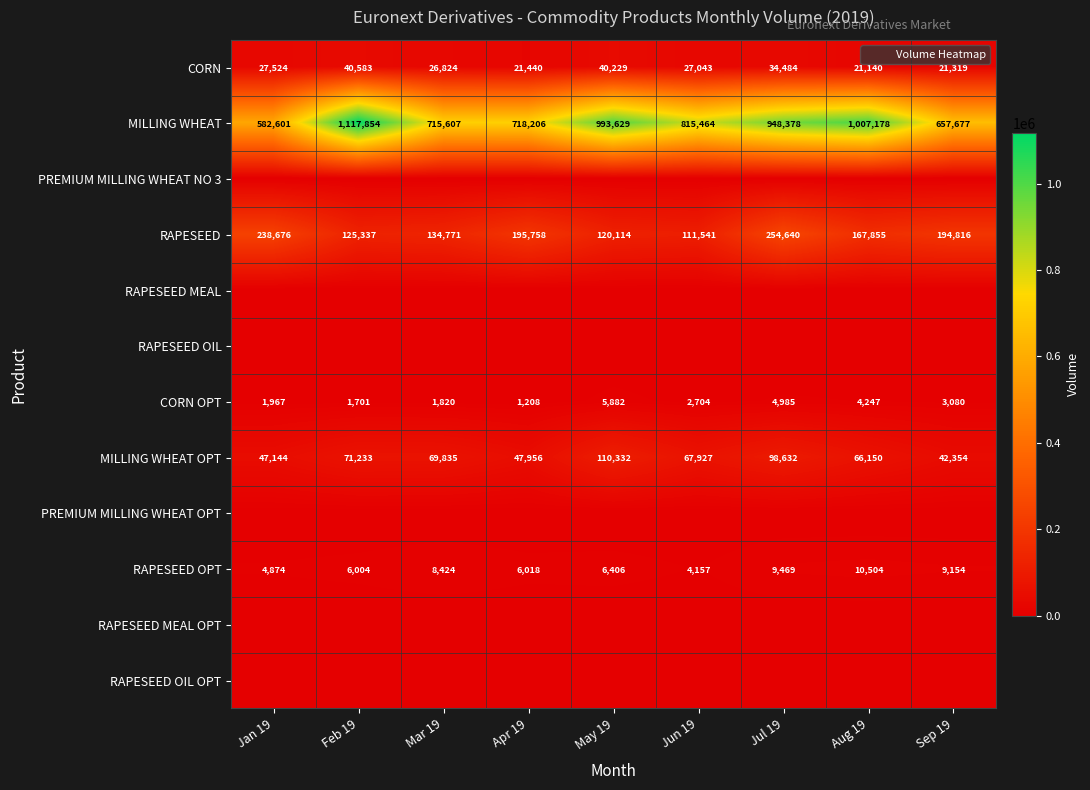

At which label does RAPESEED reach its peak?

Jul 19